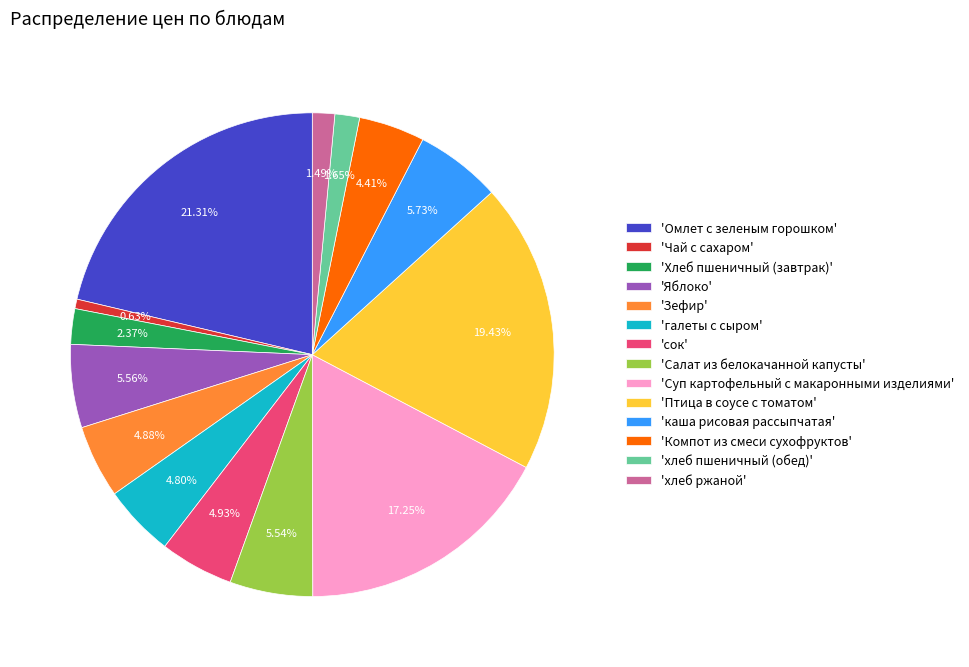

What is the ratio of the value at 'Суп картофельный с макаронными изделиями' to the value at 'хлеб ржаной'?

11.6